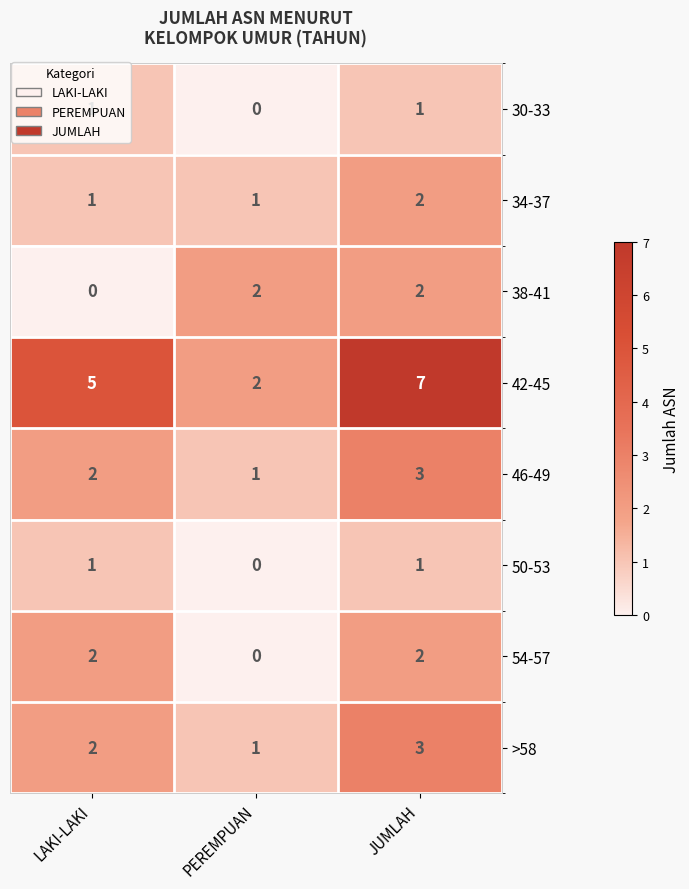

Count the 54-57 values in the range 0 to 2.

3